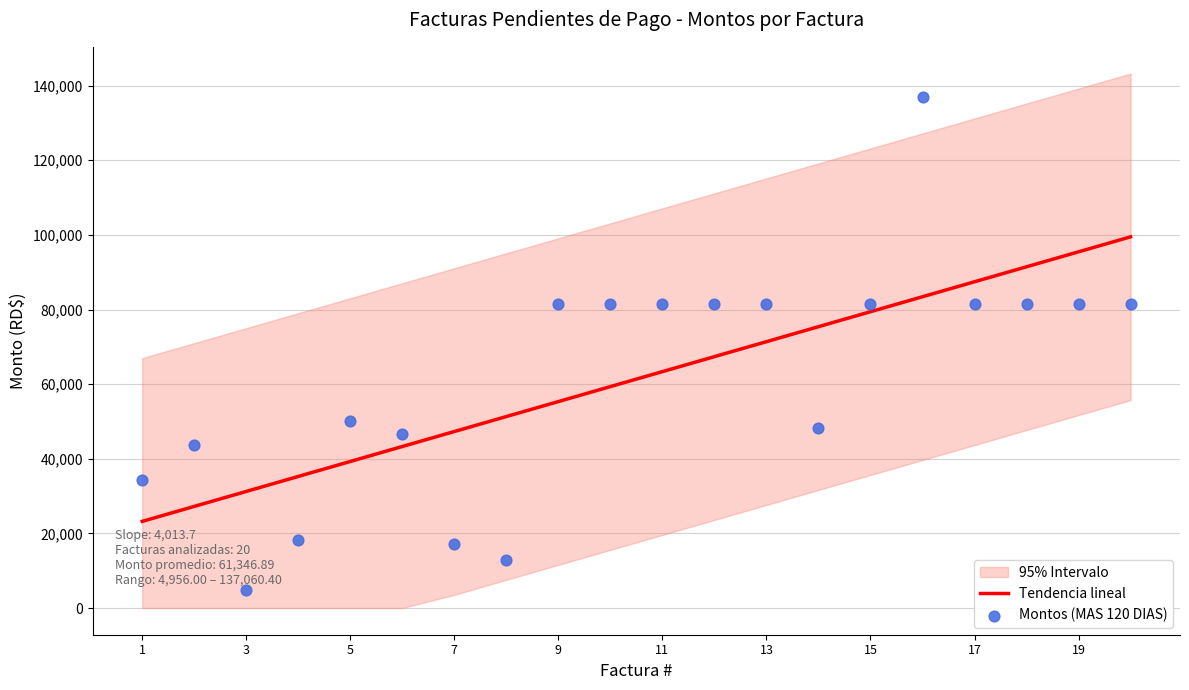

Which series has the widest spread of Y values?

Montos (MAS 120 DIAS)